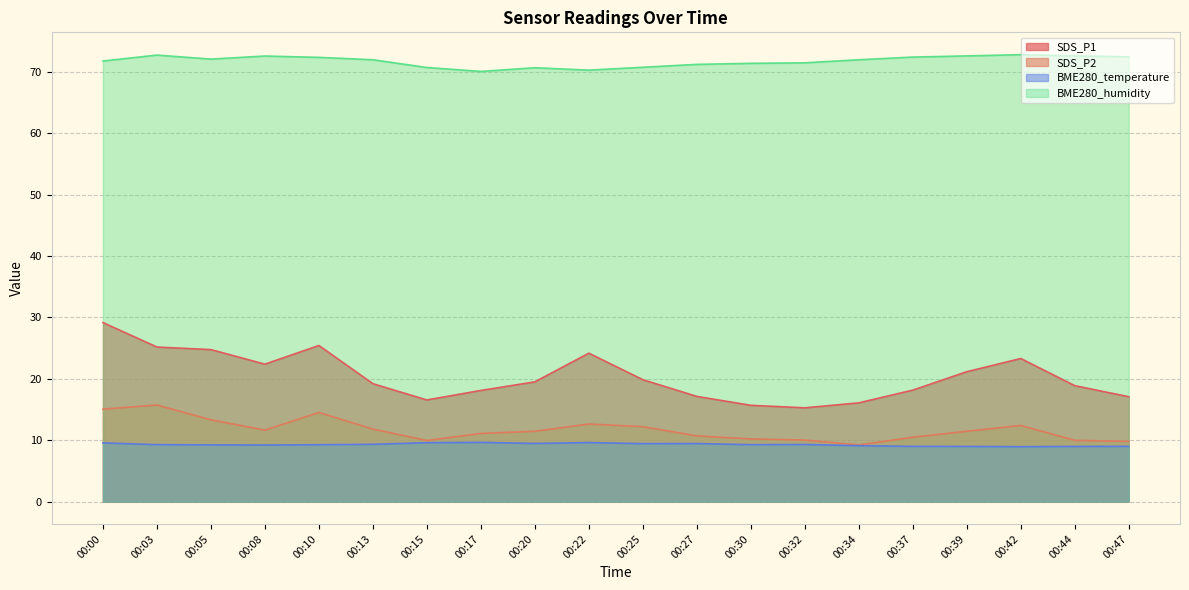

What is the total value across all series at 00:39?

114.2